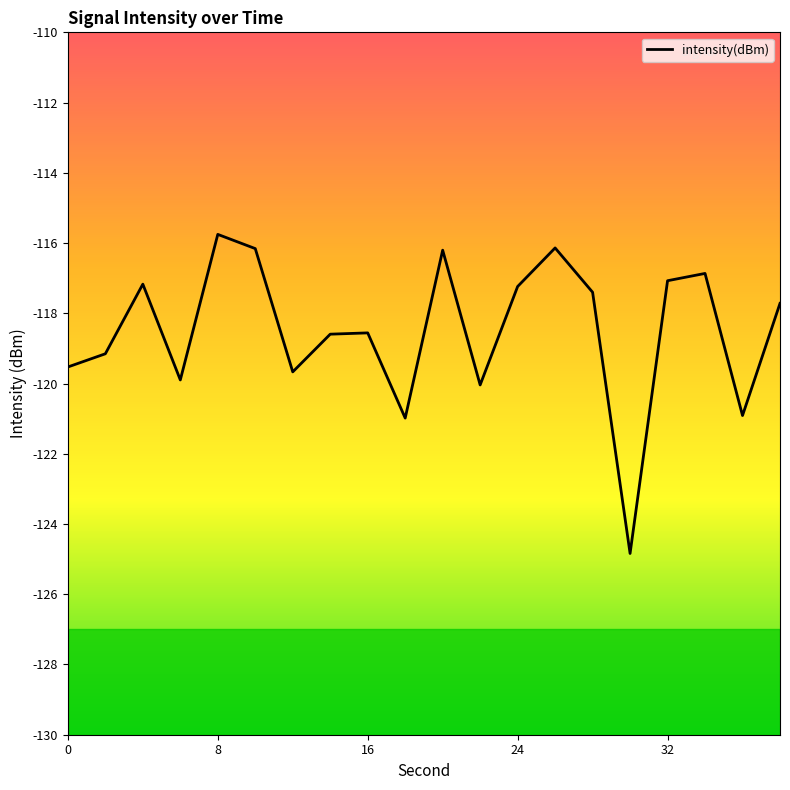

What is the minimum value shown in the chart?

-124.8